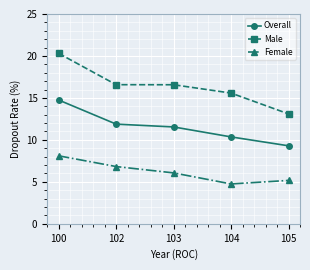

Between 100 and 103, which series saw the biggest shift?

Male